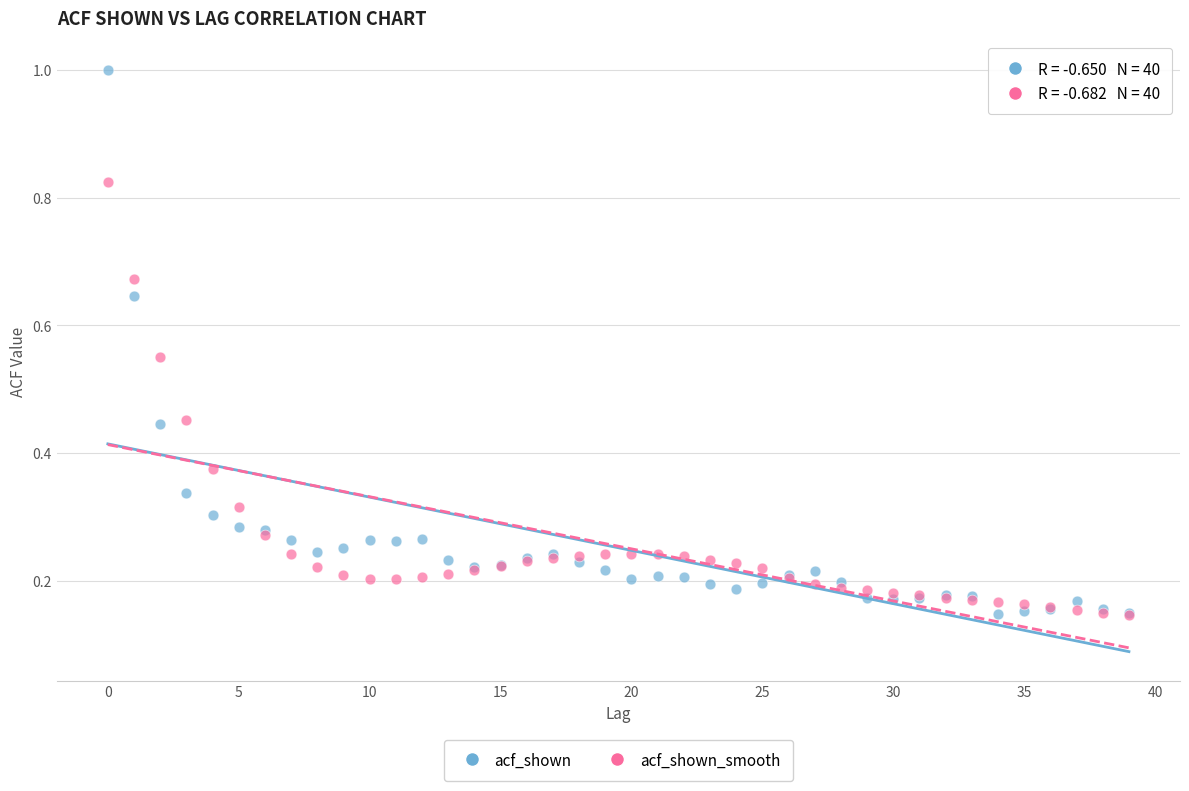

What are all the series names shown in the legend?

acf_shown, acf_shown_smooth